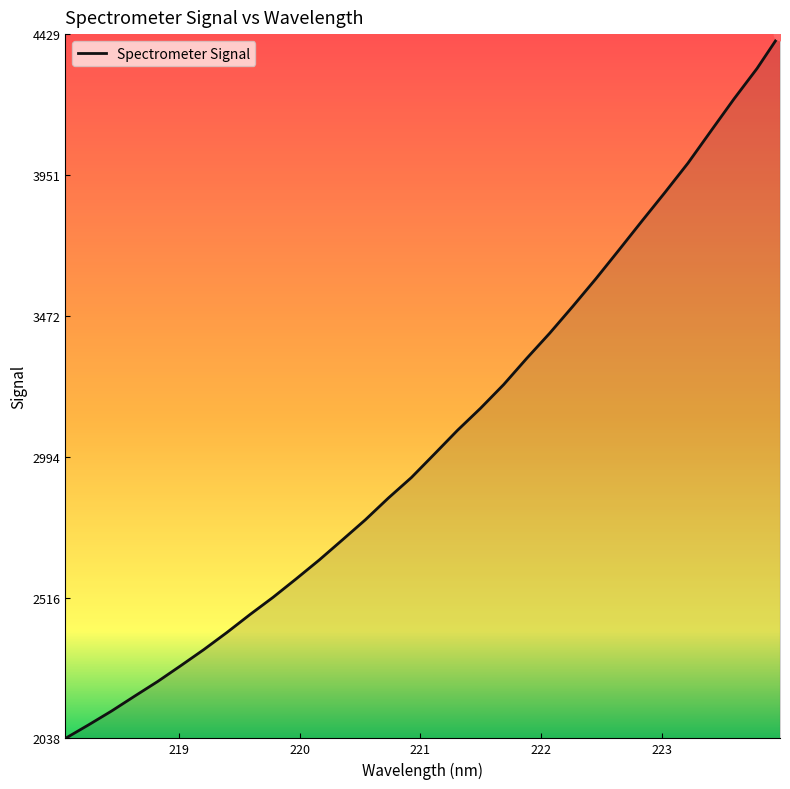

What is the difference between the maximum and minimum values?

2390.1